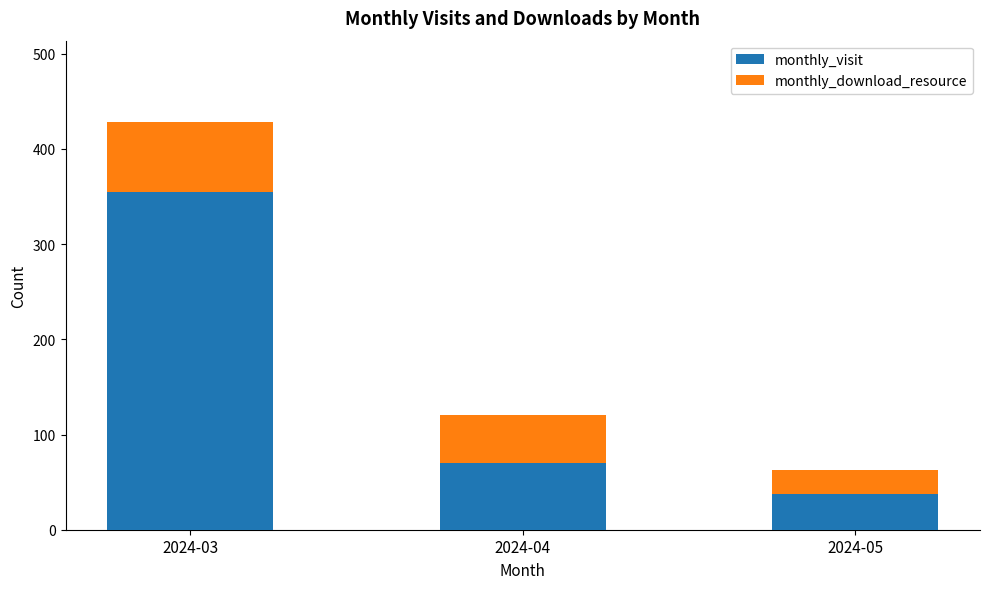

What is the total value across all series at 2024-04?

121